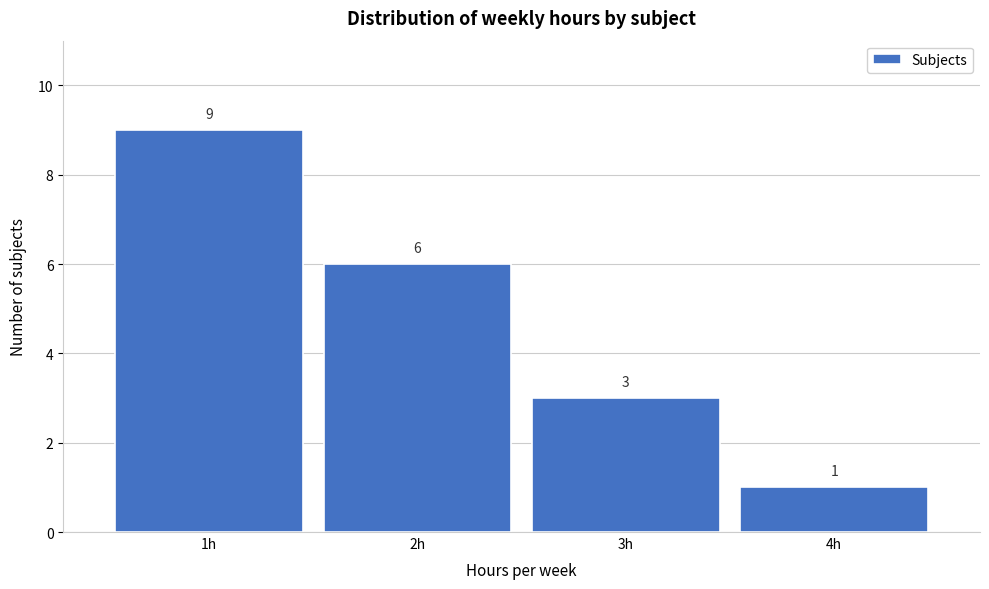

Reading left to right, what are all the values shown in this chart?

1h=9	2h=6	3h=3	4h=1